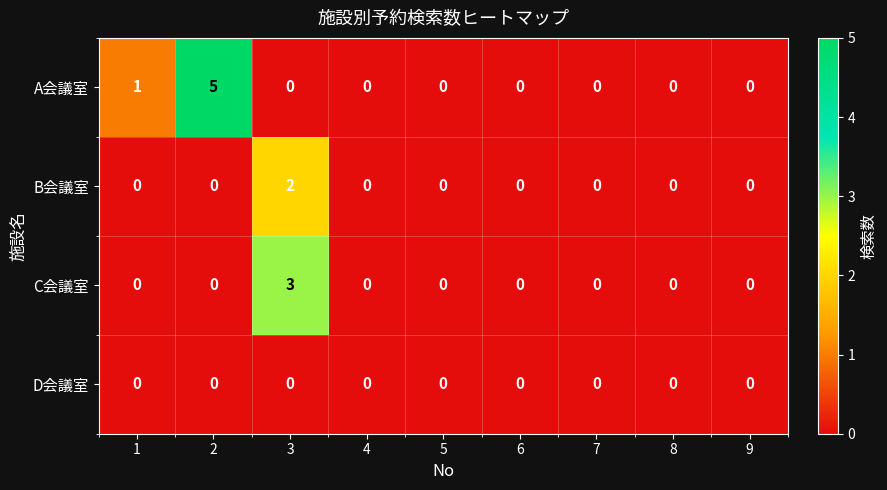

Which series changed the most between 2 and 8?

A会議室